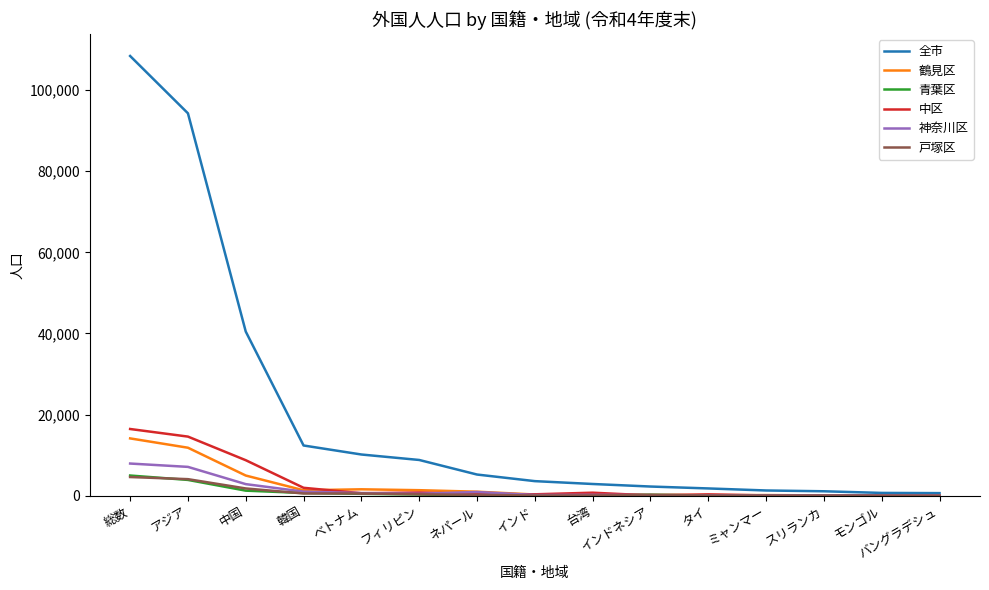

At which category is the sum across all series the highest?

総数